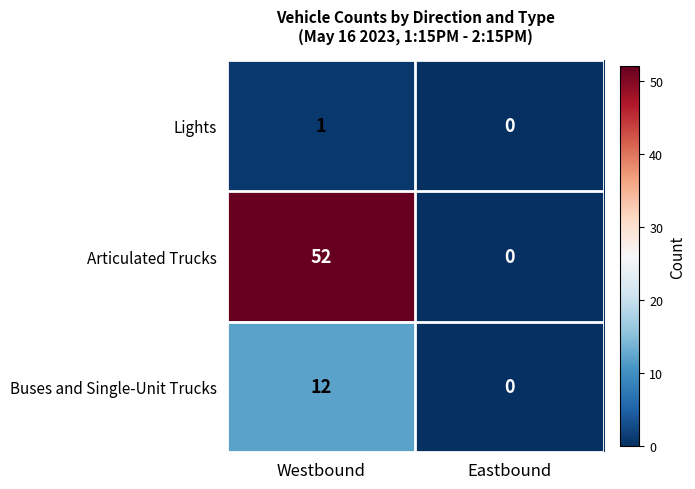

List the series in order of their overall mean, lowest first.

Lights, Buses and Single-Unit Trucks, Articulated Trucks